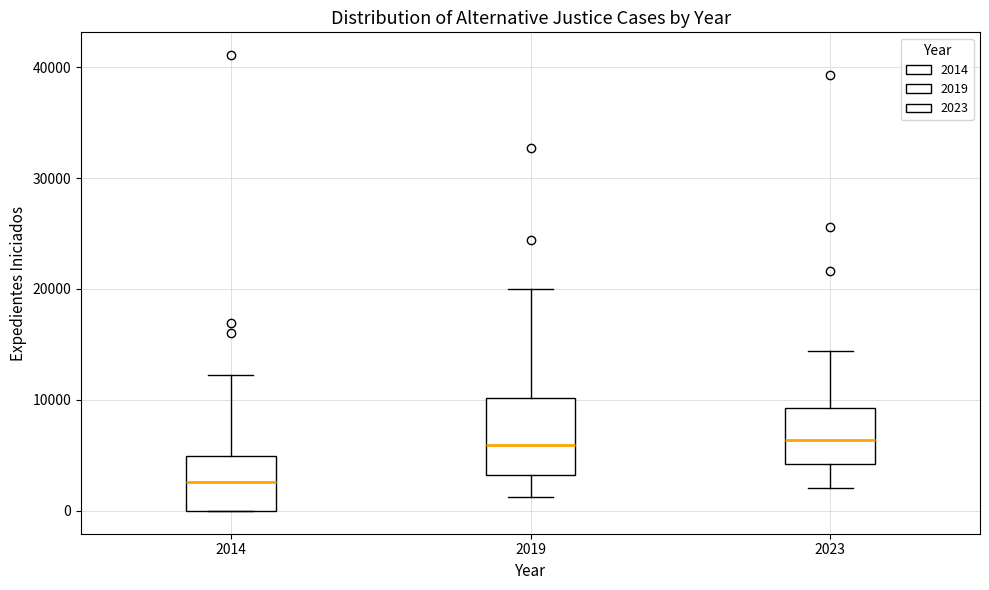

Comparing the boxes themselves (not the whiskers), which one is the tallest?

2019